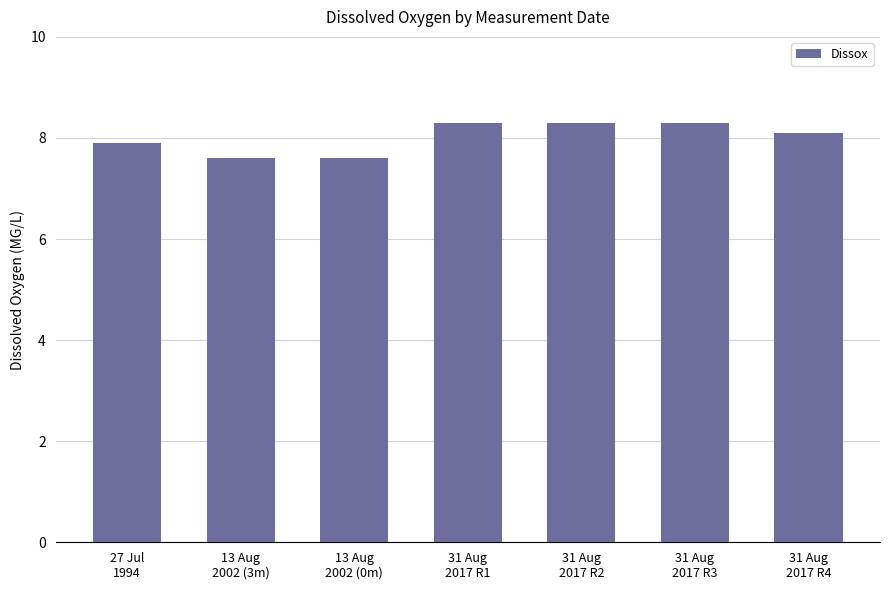

What is the difference between the second highest and second lowest values?

0.7